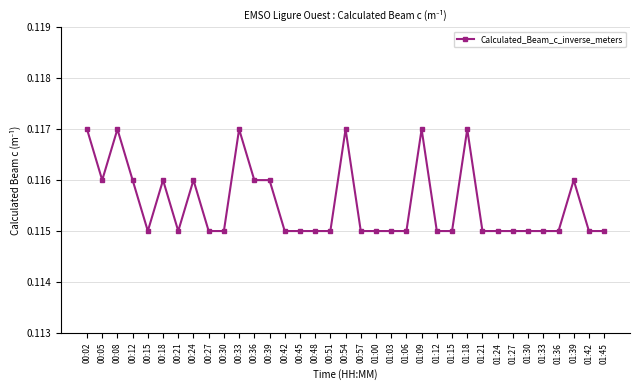

What is the sum of all values?

4.0